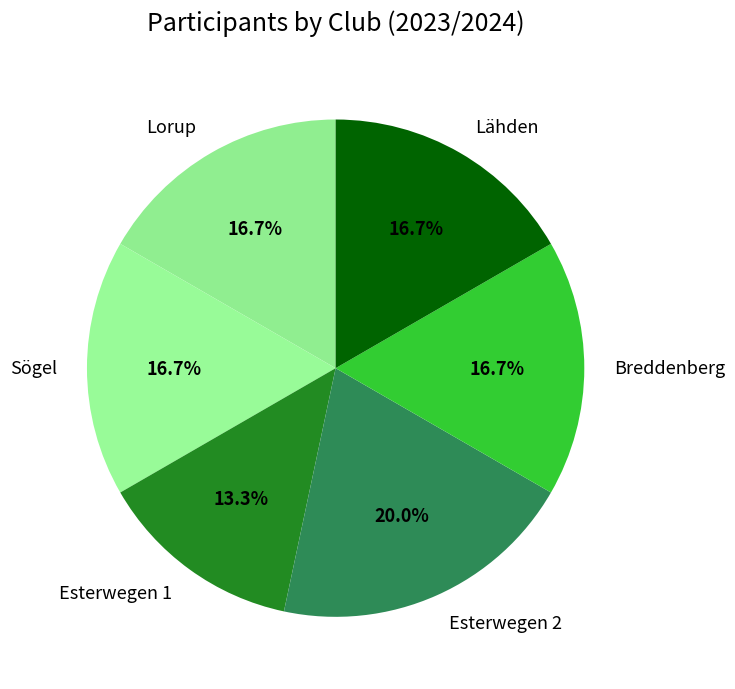

How much of the chart is everything except Esterwegen 1?

86.7%